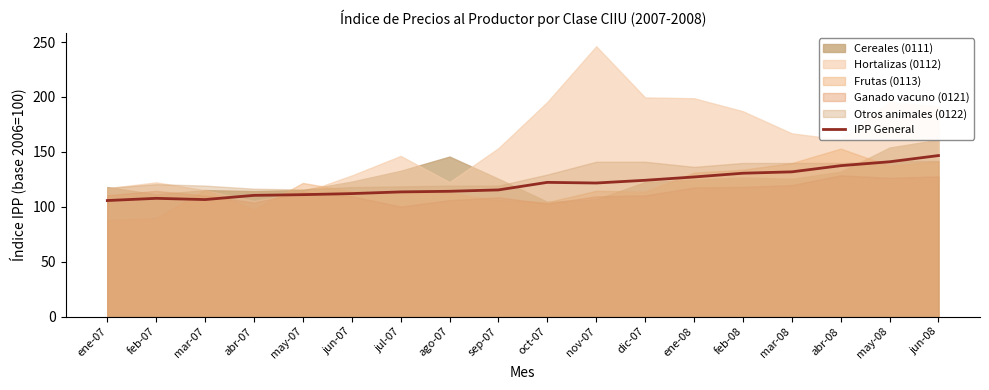

How many lines are shown in the chart?

1